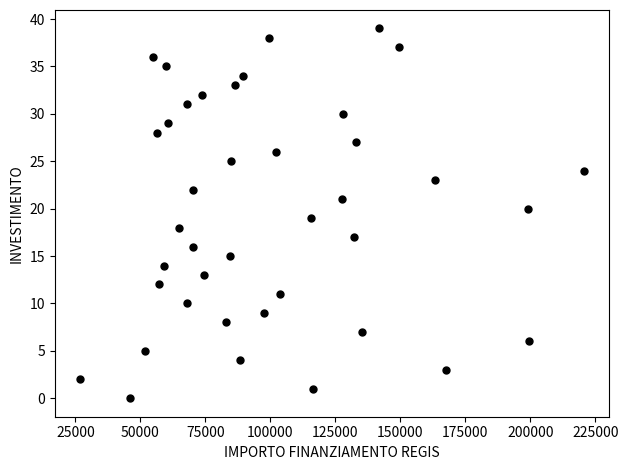

What is the range of Y values (max minus min)?

39